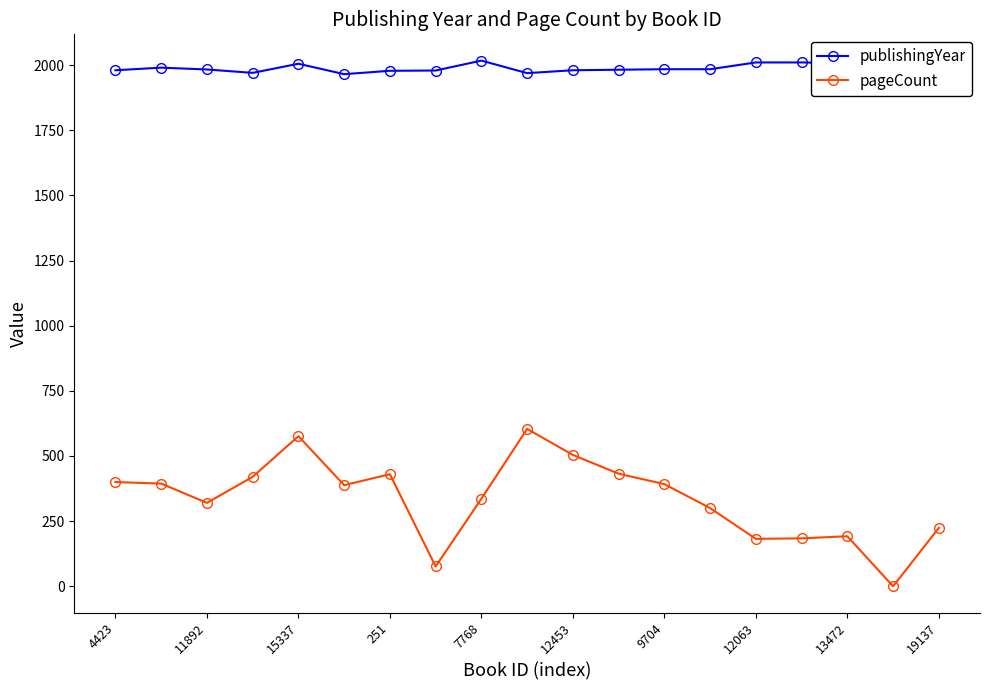

True or false: publishingYear and pageCount intersect in this chart.

False